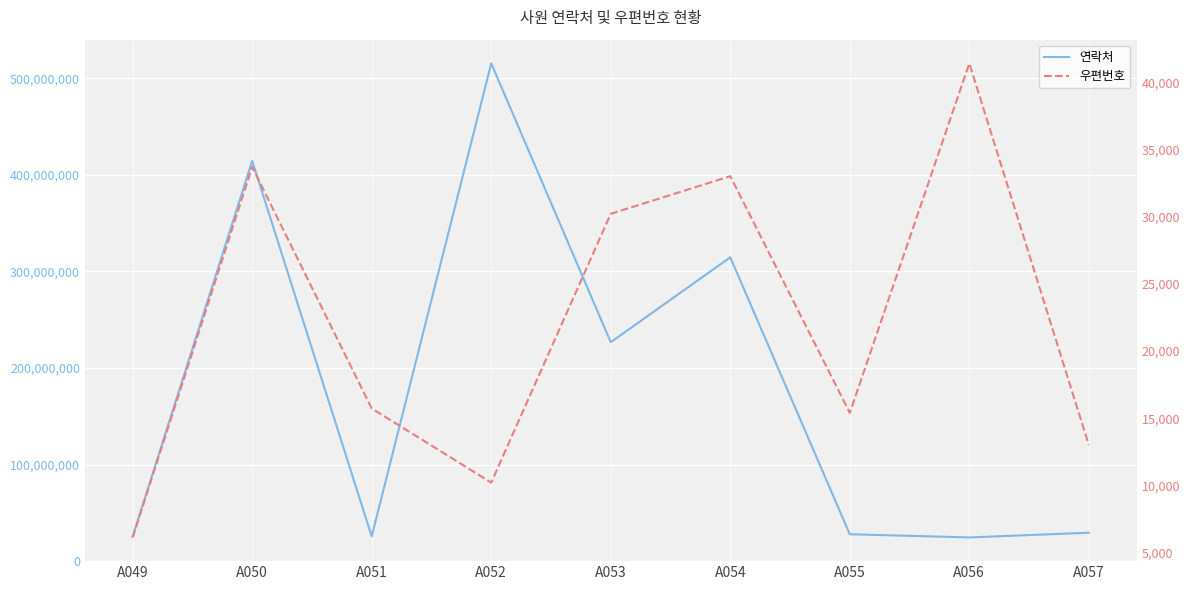

Which series has the largest total across all categories?

연락처